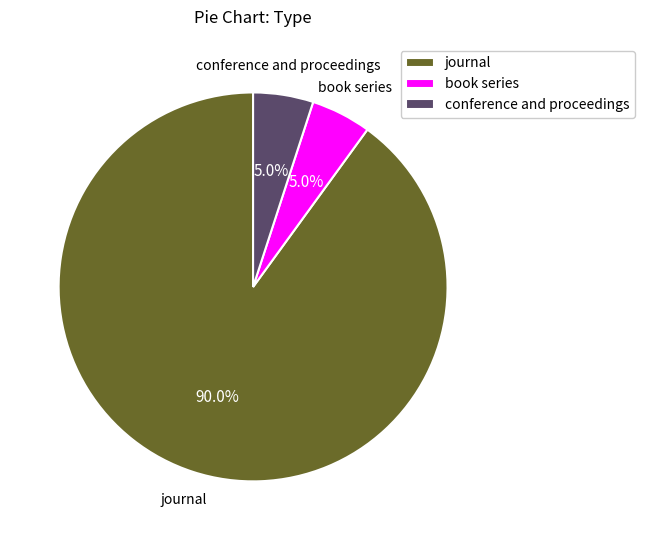

What is the largest slice in the pie chart?

journal